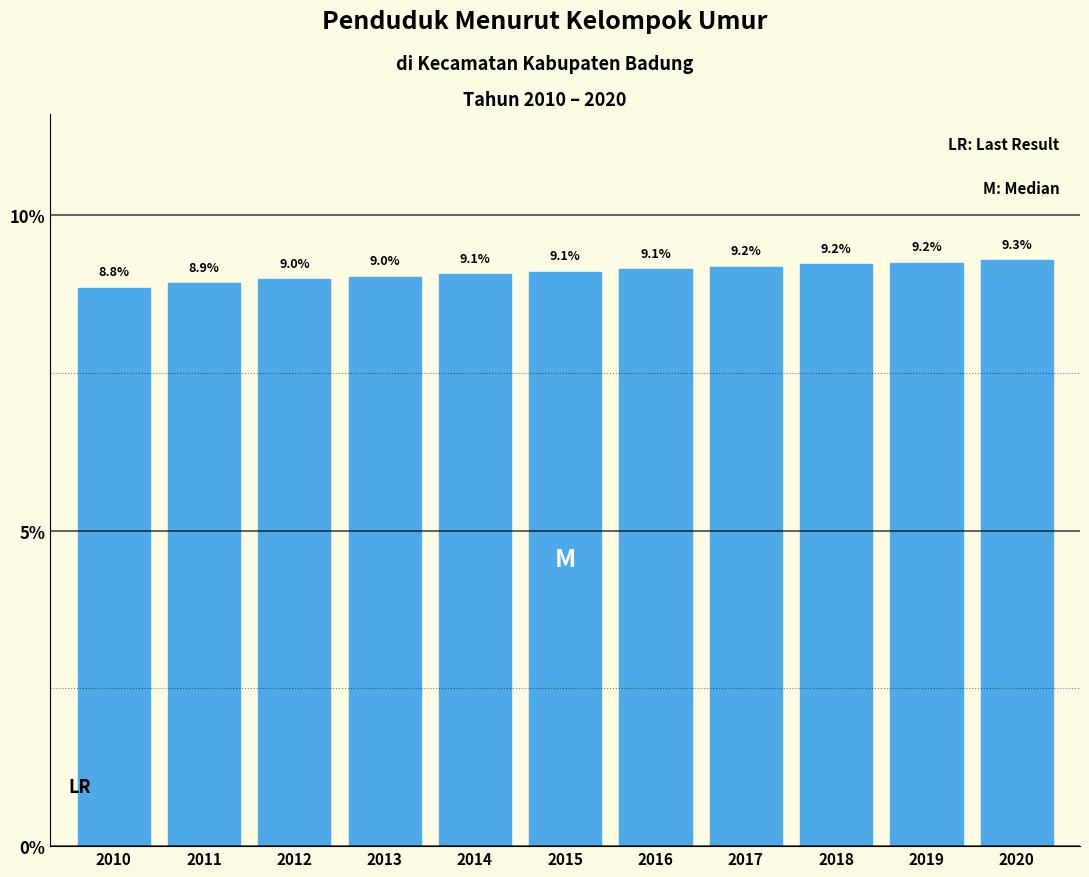

Reading right to left, extract all data points from this chart.

2020=9.3	2019=9.2	2018=9.2	2017=9.2	2016=9.1	2015=9.1	2014=9.1	2013=9.0	2012=9.0	2011=8.9	2010=8.8